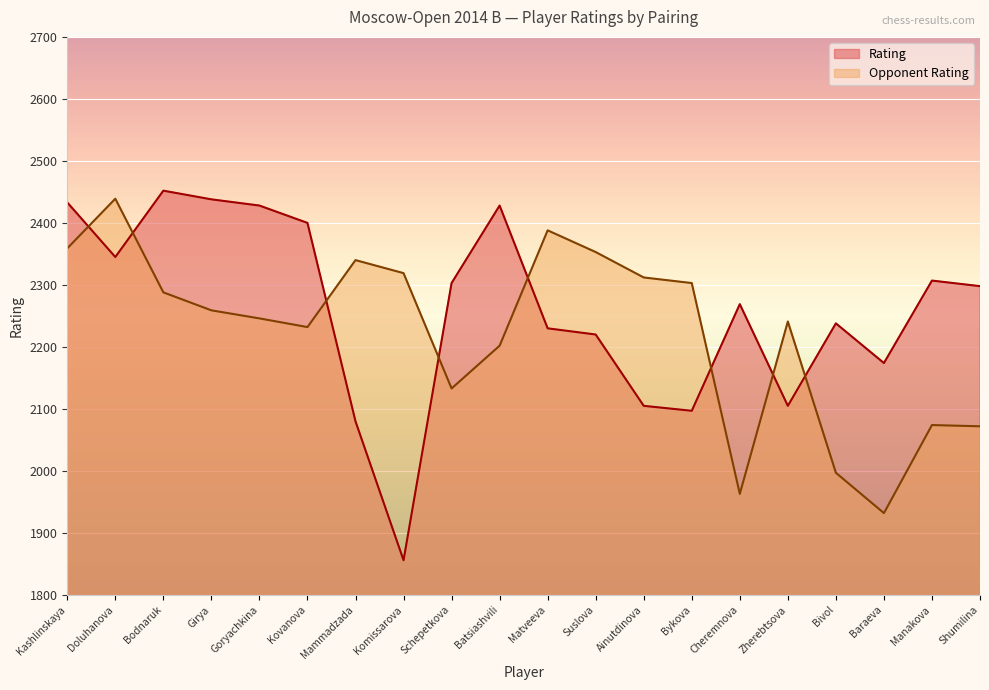

What is the difference between the maximum and minimum values in the Opponent Rating series?

507